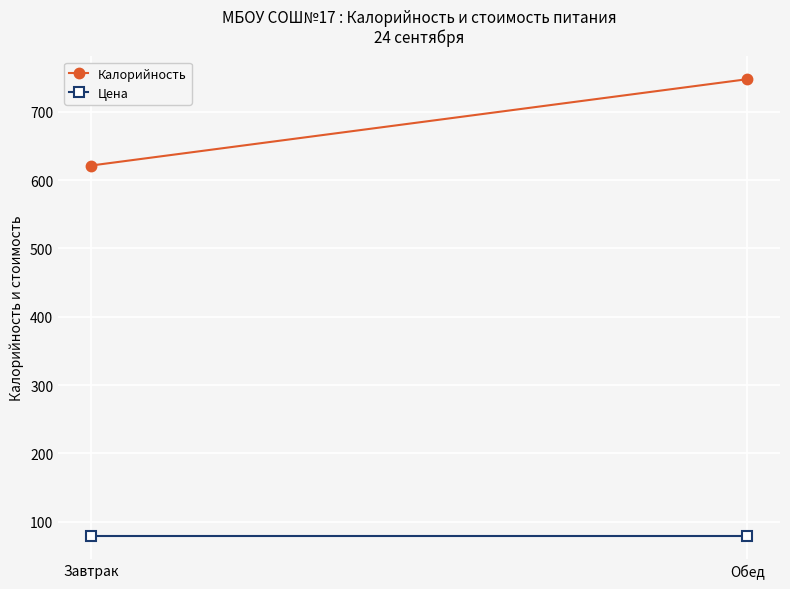

Which series has the widest spread of values?

Калорийность